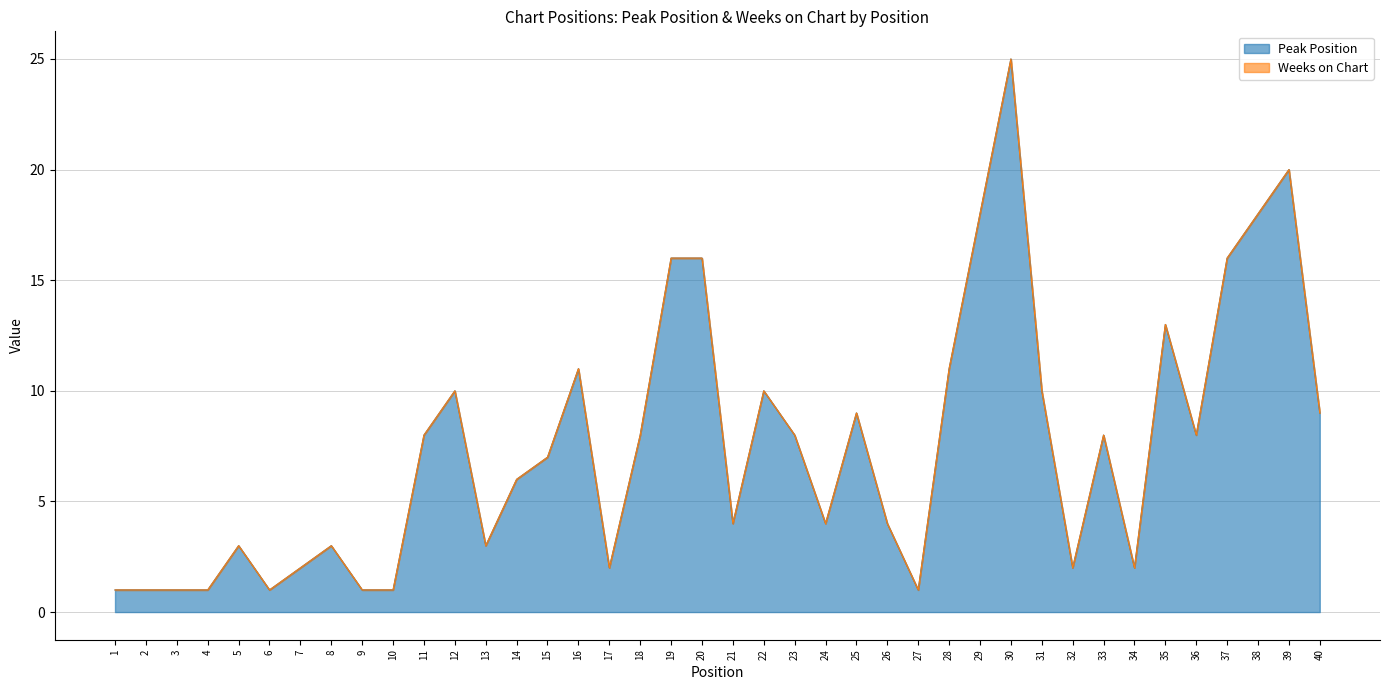

How many points are higher than both their immediate neighbors (excluding endpoints)?

10